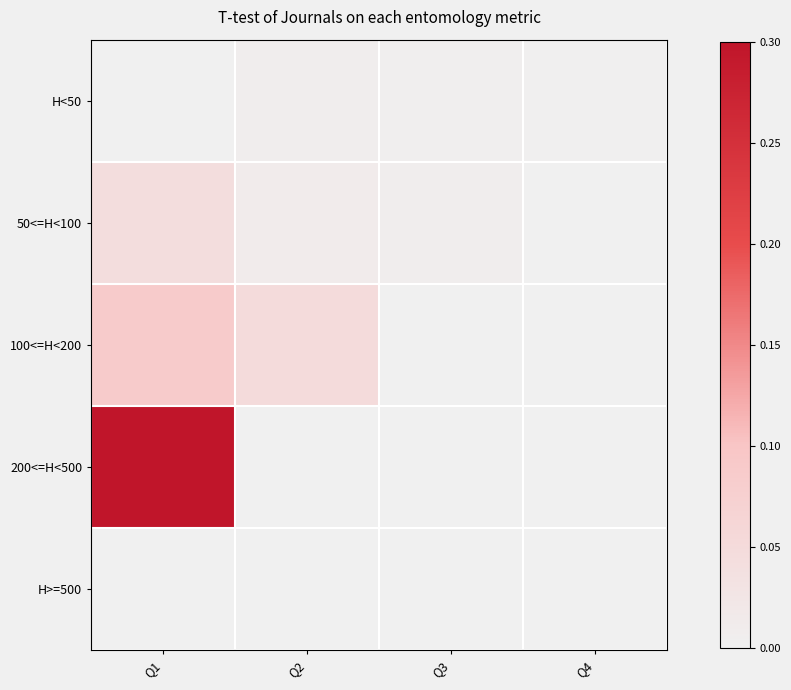

Reading right to left, transcribe all the data shown in this chart.

H<50: Q4=0.0	Q3=0.0	Q2=0.0	Q1=0.0
50<=H<100: Q4=0.0	Q3=0.0	Q2=0.0	Q1=0.1
100<=H<200: Q4=0.0	Q3=0.0	Q2=0.2	Q1=0.3
200<=H<500: Q4=0.0	Q3=0.0	Q2=0.0	Q1=1.0
H>=500: Q4=0.0	Q3=0.0	Q2=0.0	Q1=0.0